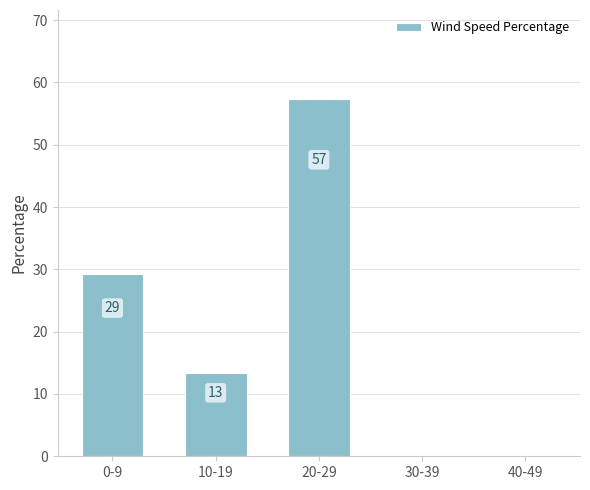

What is the label of the 2nd bar from the right?

30-39